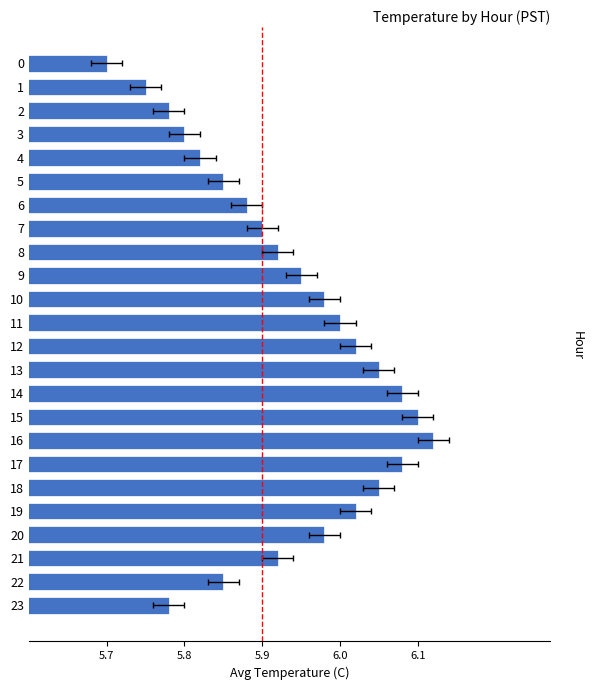

Where is the data nearest to the value 5?

5.7